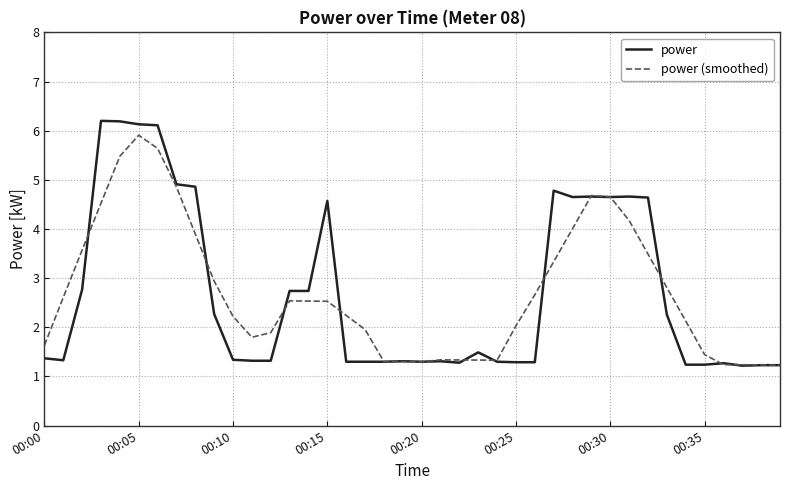

Which series has the largest range (max minus min)?

power